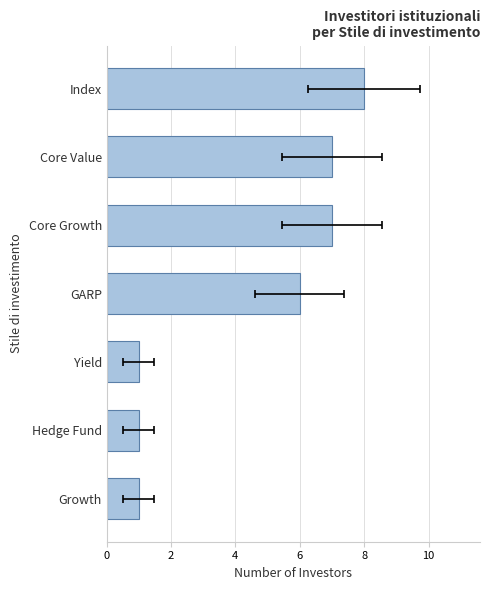

Reading right to left, what are all the values shown in this chart?

8	7	7	6	1	1	1